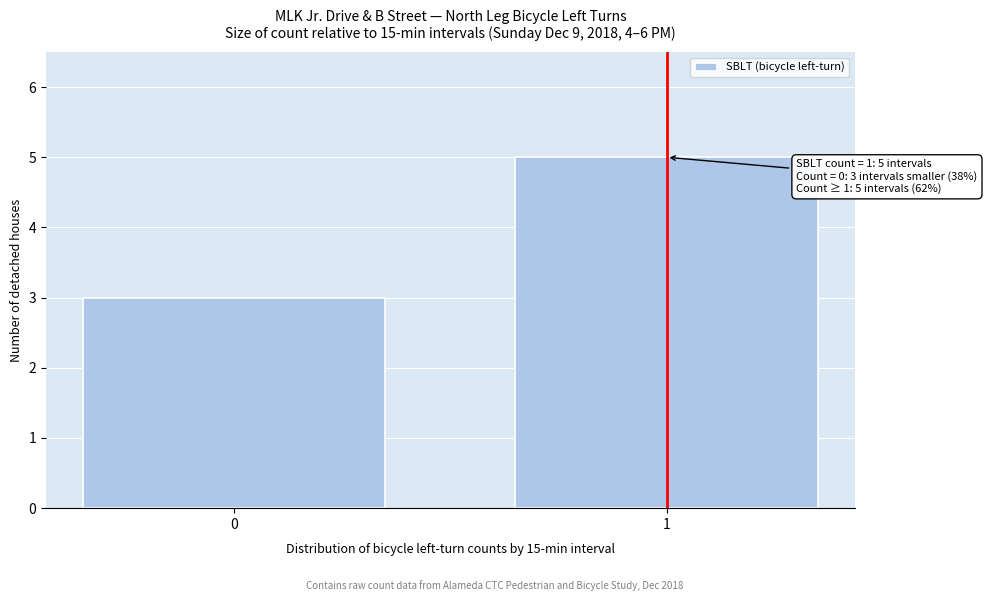

Reading left to right, transcribe all the data shown in this chart.

0=3	1=5